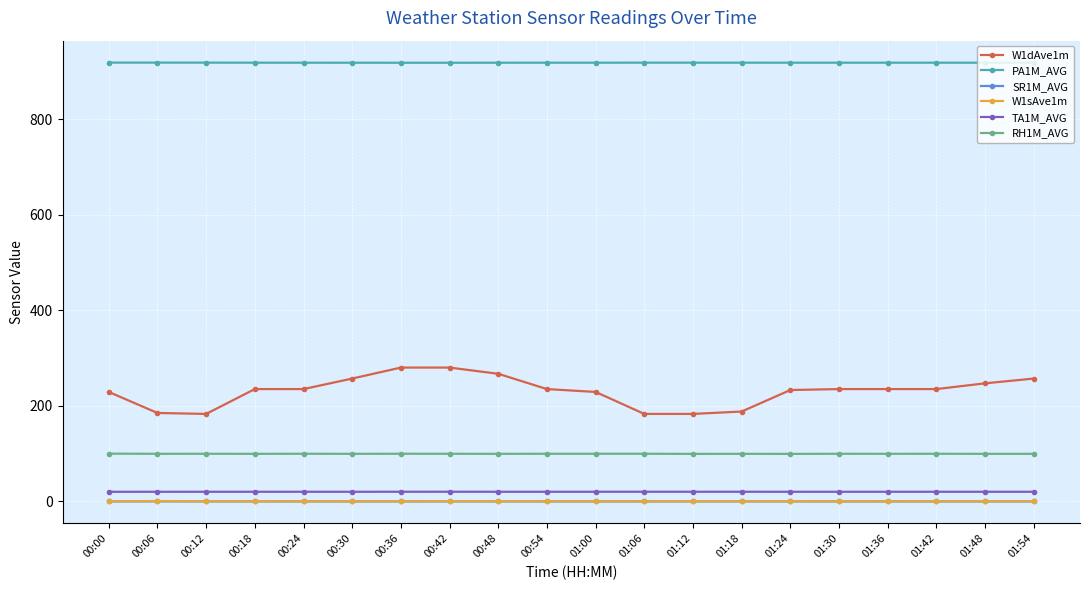

Which series has the largest total across all categories?

PA1M_AVG